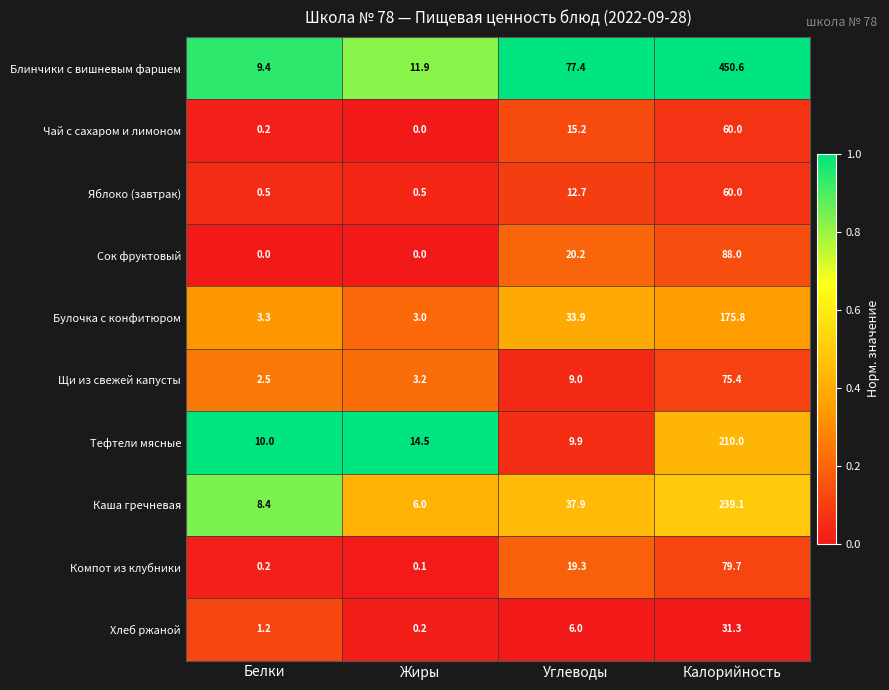

Where is Хлеб ржаной nearest to the value 15?

Углеводы